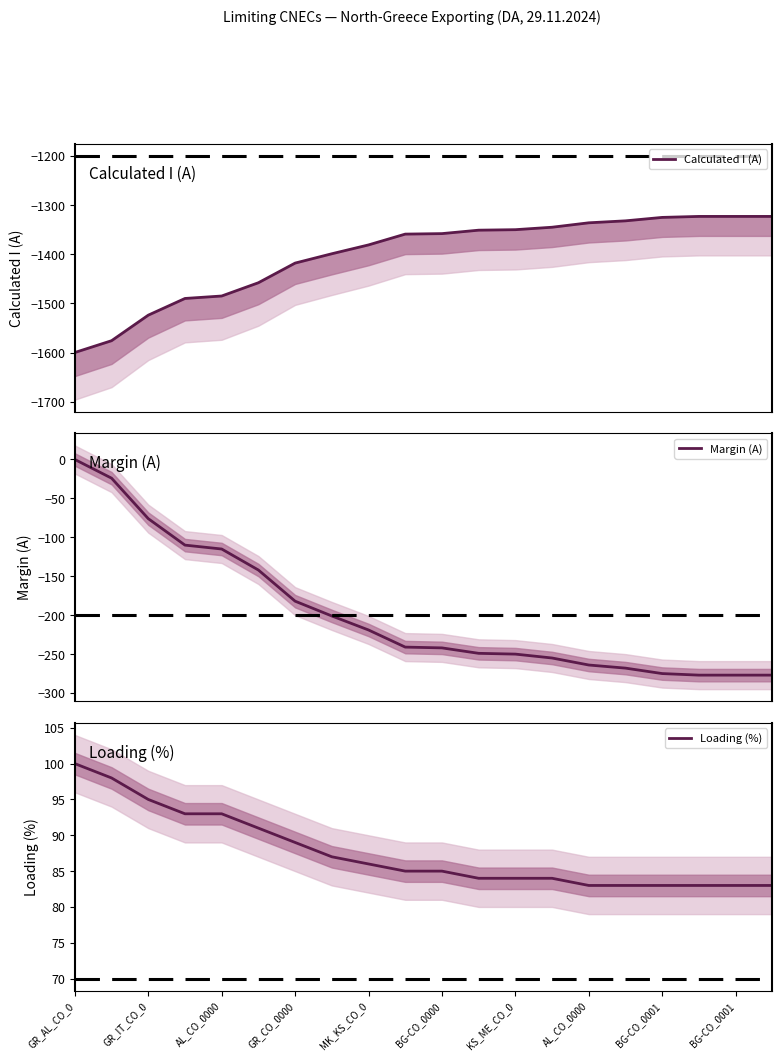

What is the minimum value for Margin (A)?

-277